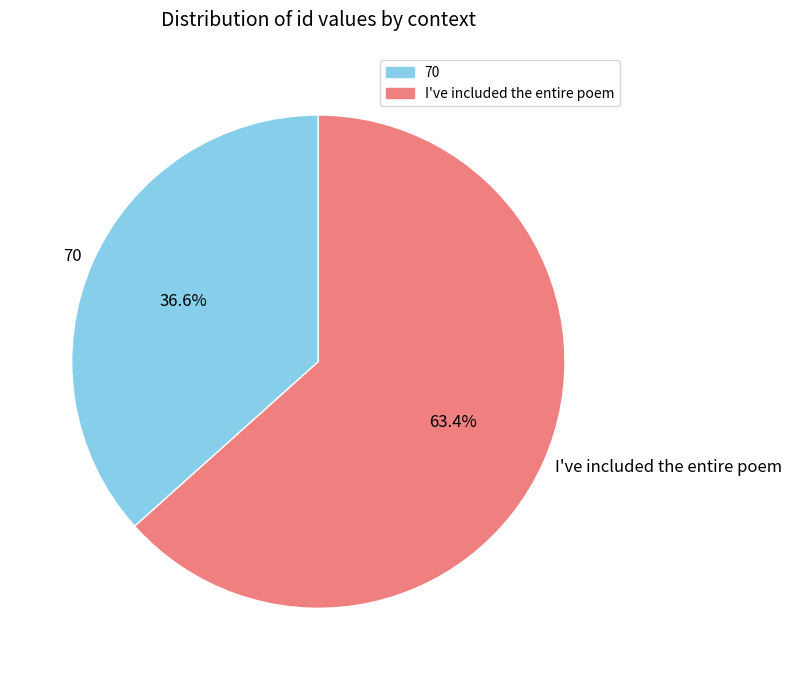

To the nearest percent, what is the average slice percentage?

50%